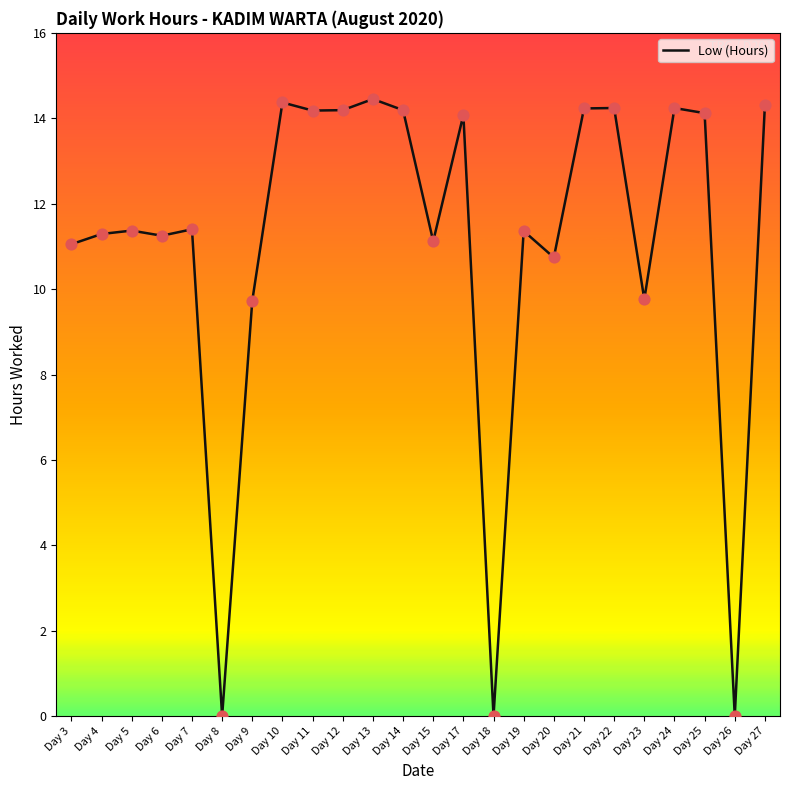

Approximately how many times larger is the value at Day 12 compared to Day 20?

1.3